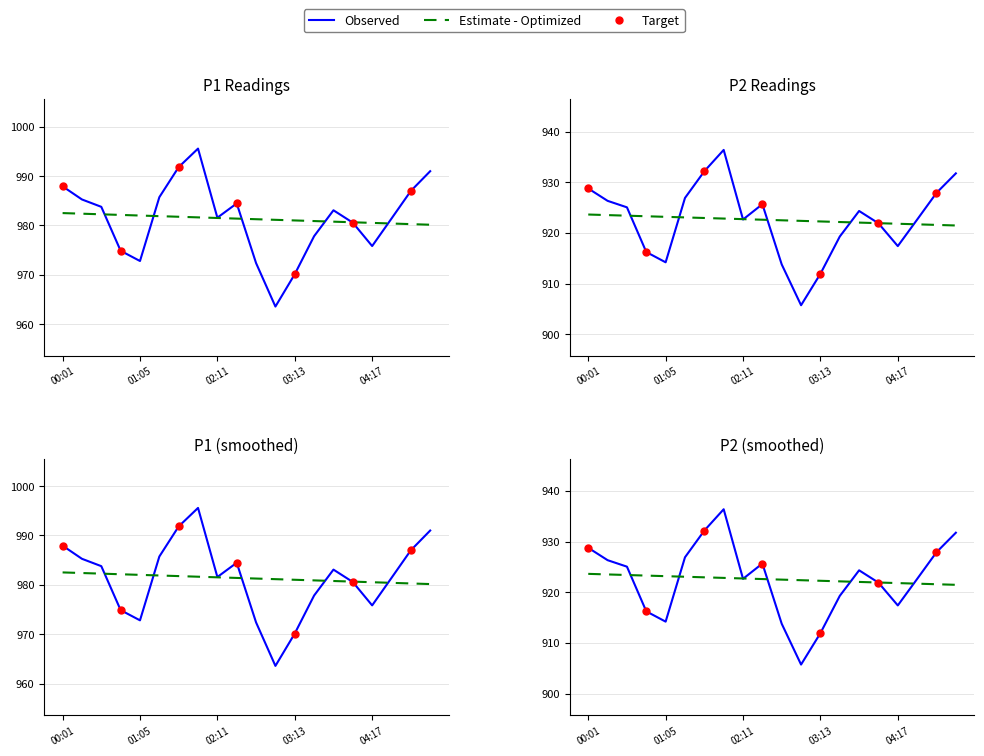

Which series has the largest total across all categories?

P1